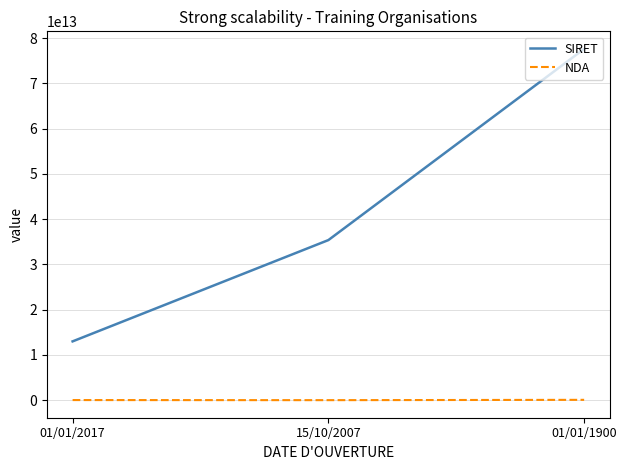

Rank the series by their average value, from lowest to highest.

NDA, SIRET